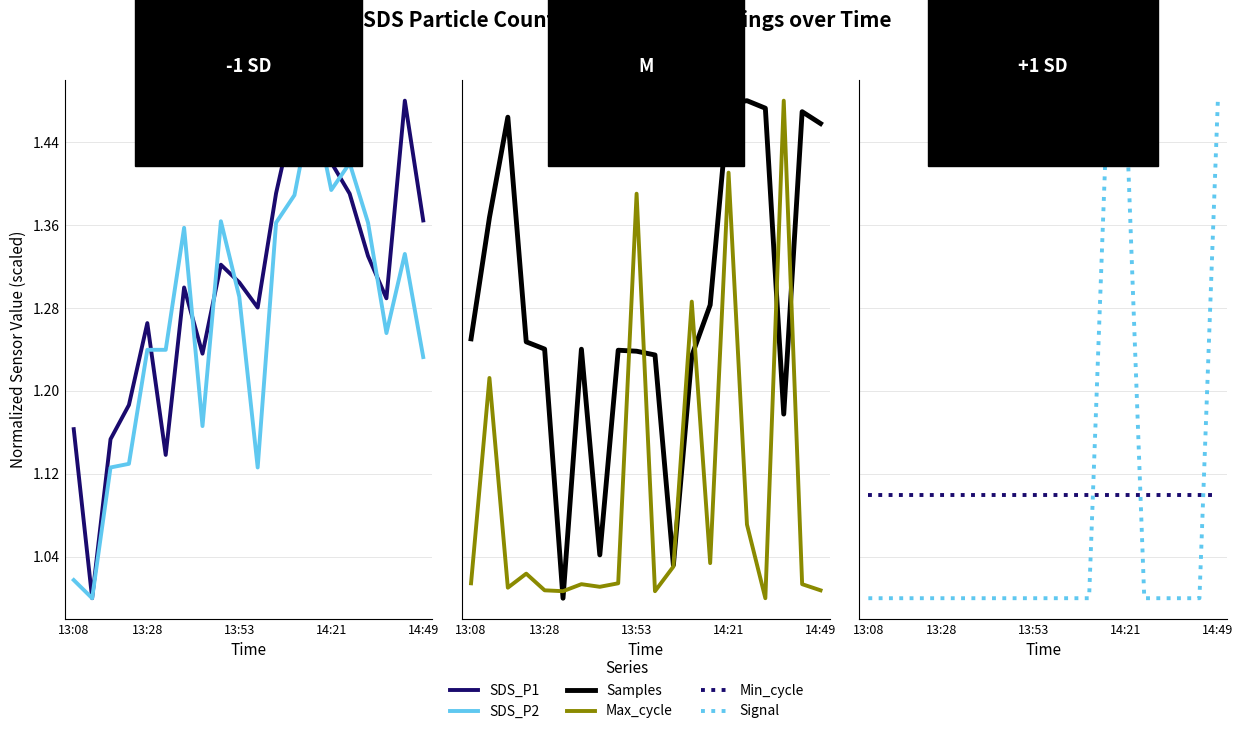

Which series has the largest total across all categories?

SDS_P1